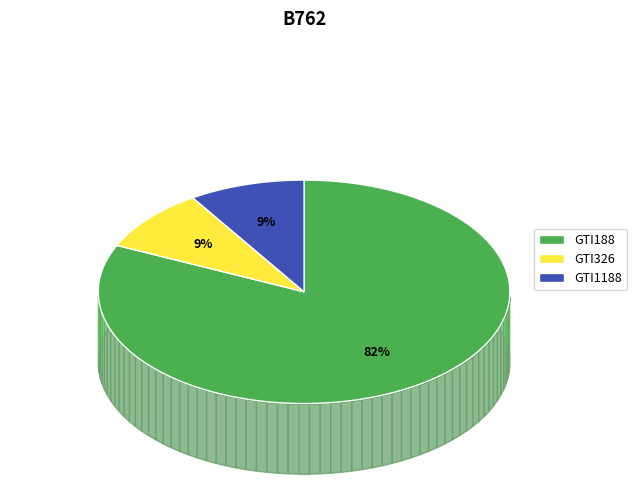

Is there any slice that represents more than half of the pie?

Yes